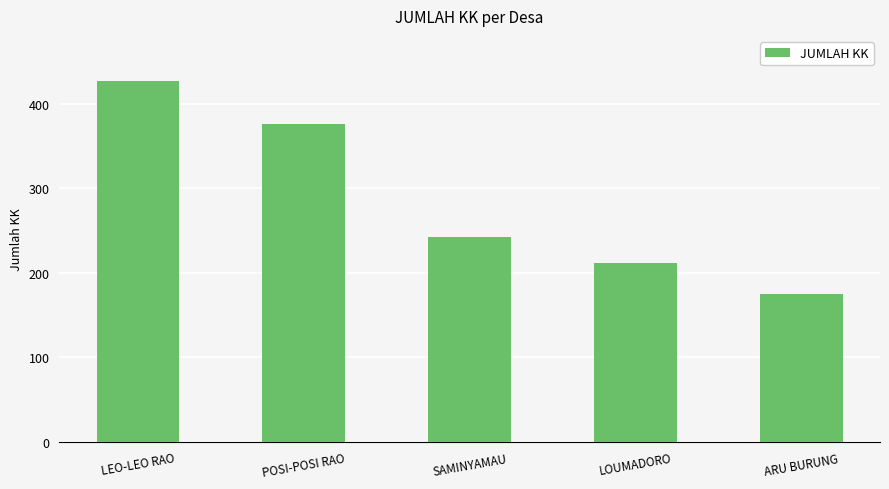

What is the sum of all values?

1431